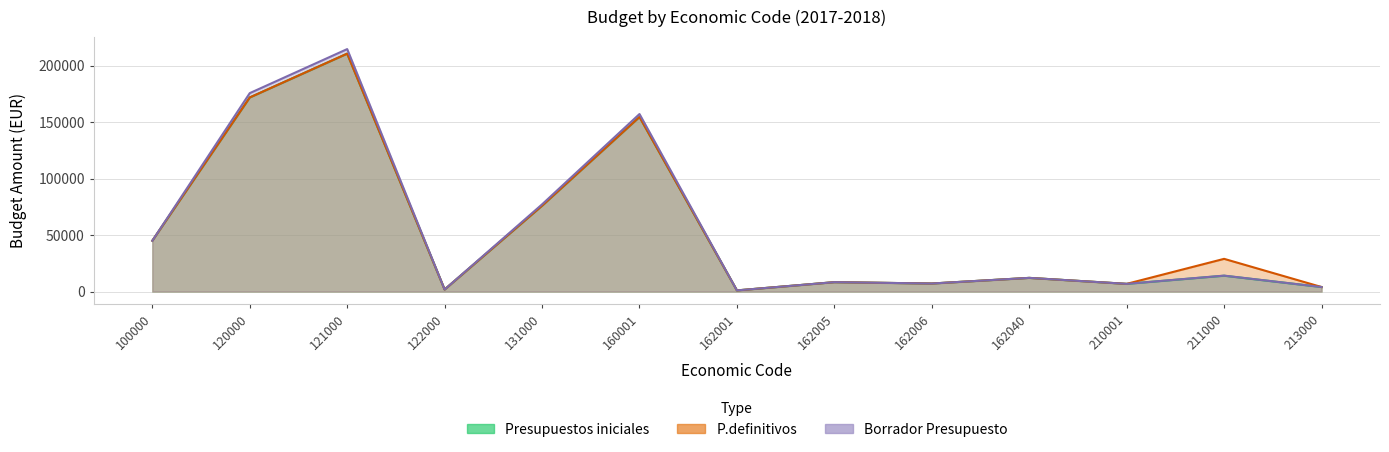

The Borrador Presupuesto series shows 7130.8 at 213000. True or false?

False